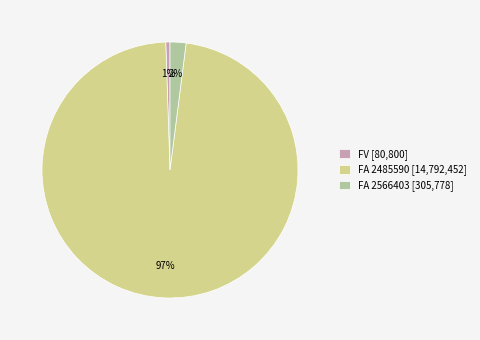

The FV [80,800] slice represents 7% of the pie. True or false?

False